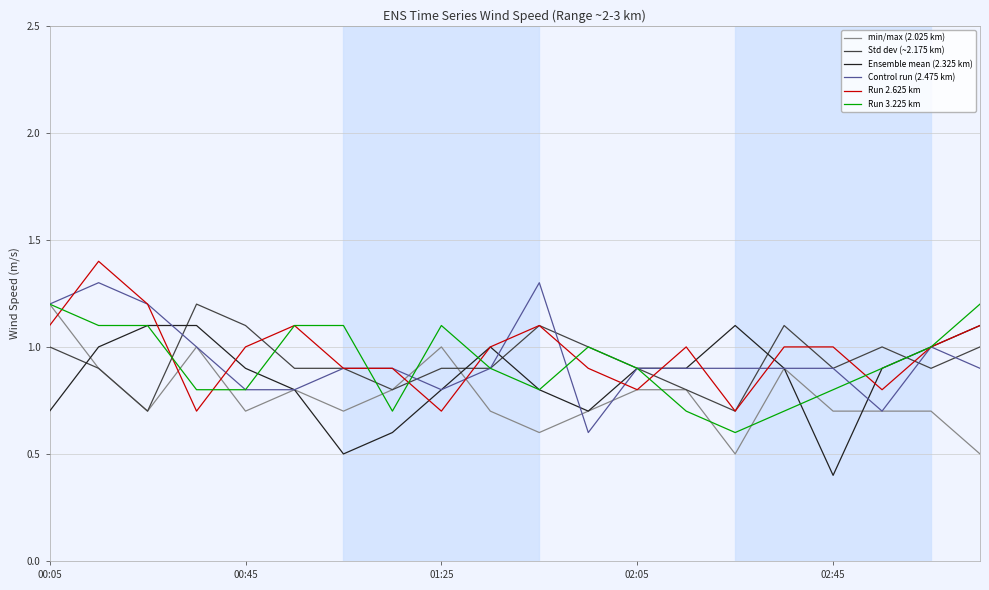

What is the minimum value shown in the chart?

0.4